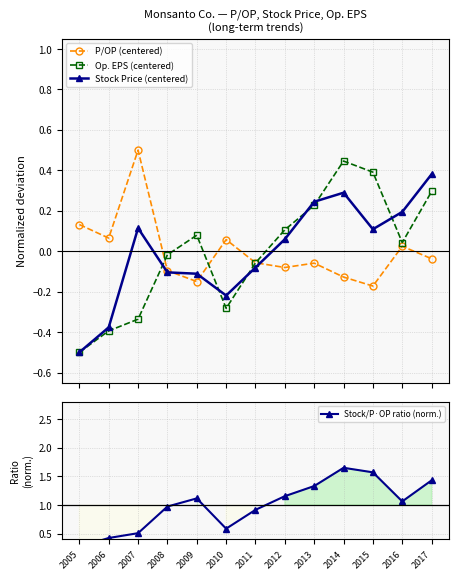

Does the chart have visible grid lines?

Yes